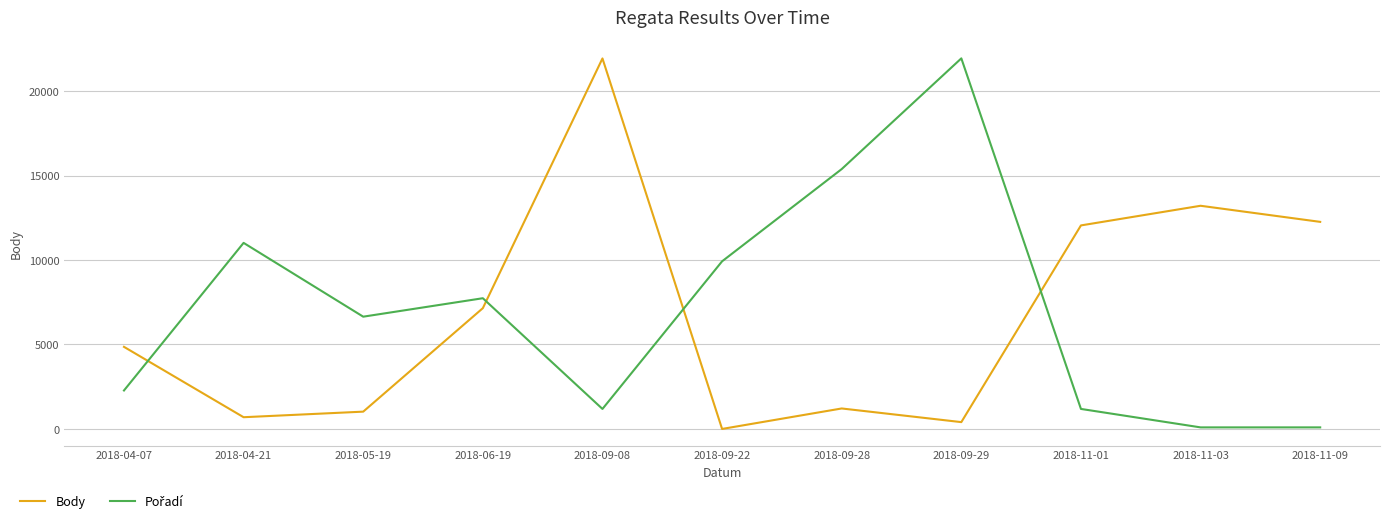

Reading left to right, list all the values displayed in this chart.

Body: 4860	694	1024	7150	21934	0	1212	404	12049	13212	12259
Pořadí: 3	11	7	8	2	10	15	21	2	1	1